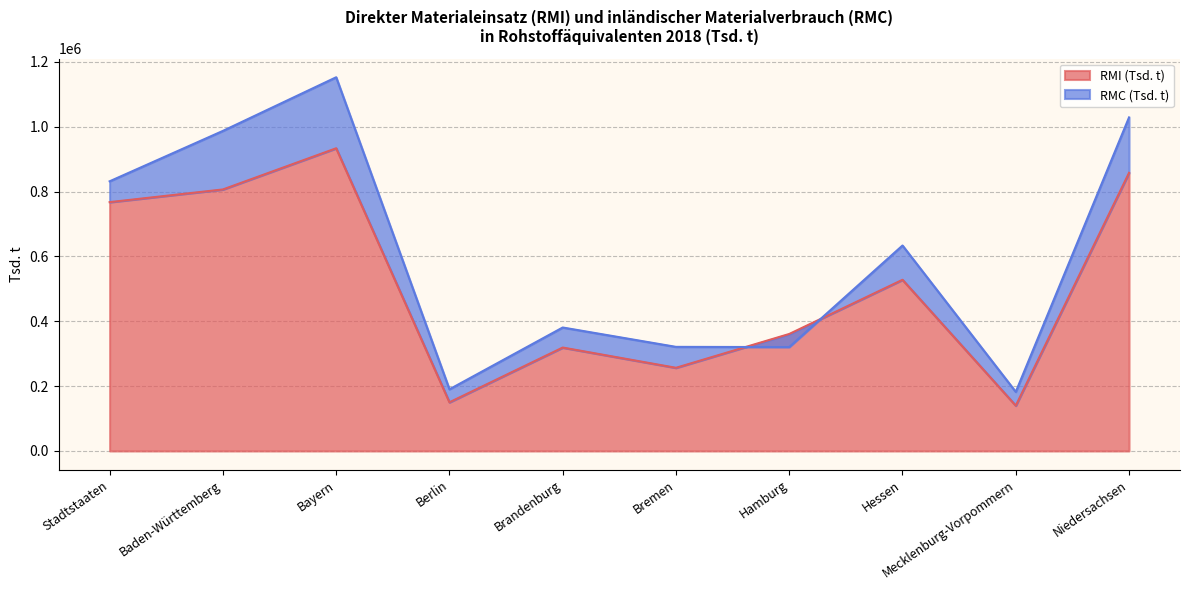

The value at Hamburg is 360820.9. True or false?

True